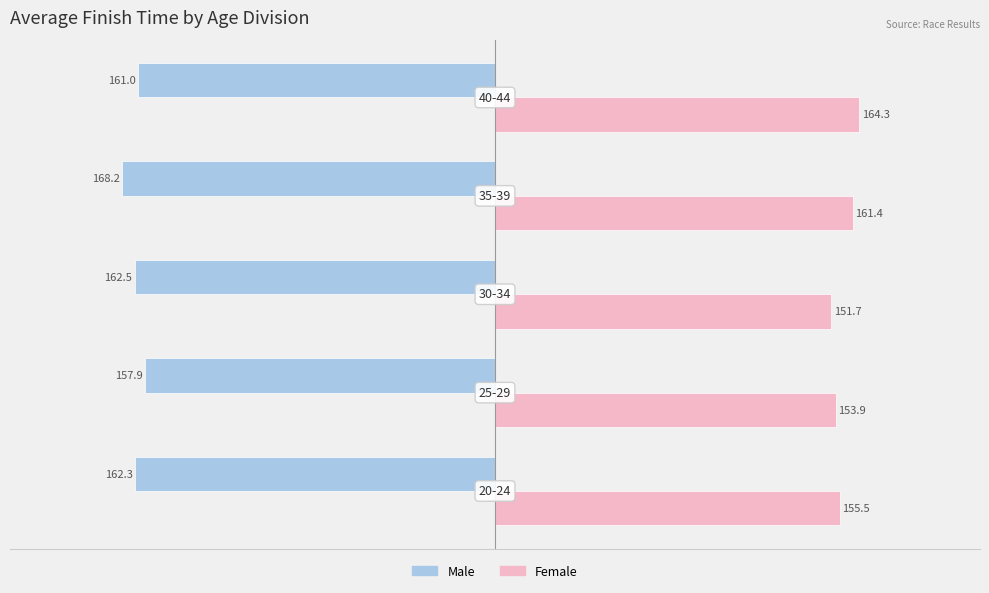

What is the difference between the second highest and minimum values in the Female series?

9.7